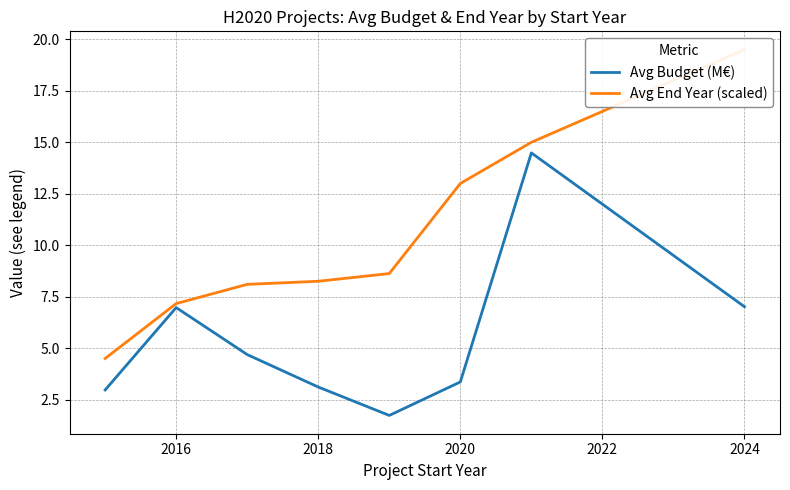

At which label does Avg Budget (M€) first exceed 4?

2016